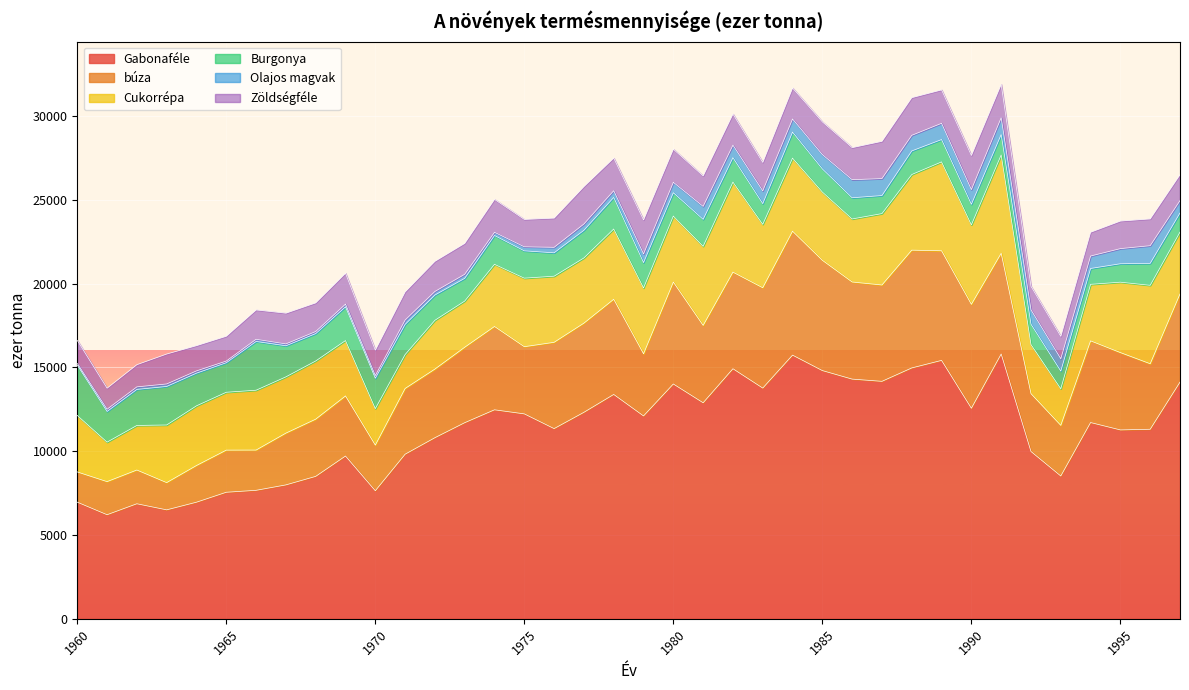

Rank the categories by búza value from lowest to highest.

1963, 1960, 1961, 1962, 1964, 1966, 1965, 1970, 1993, 1967, 1968, 1992, 1969, 1979, 1996, 1971, 1975, 1972, 1973, 1981, 1995, 1994, 1974, 1976, 1997, 1977, 1978, 1987, 1982, 1986, 1983, 1991, 1980, 1990, 1989, 1985, 1988, 1984